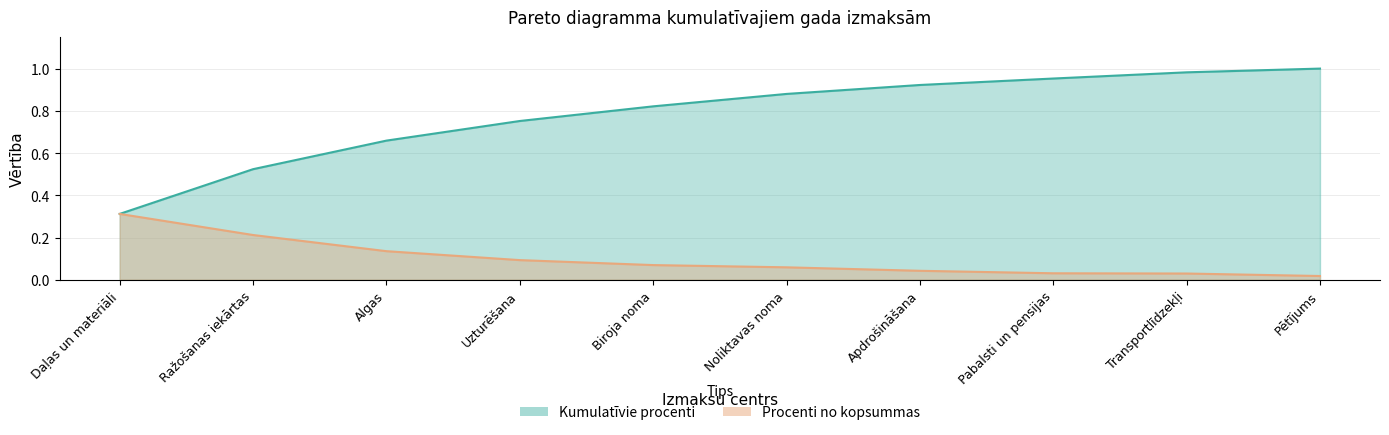

How many lines are shown in the chart?

2